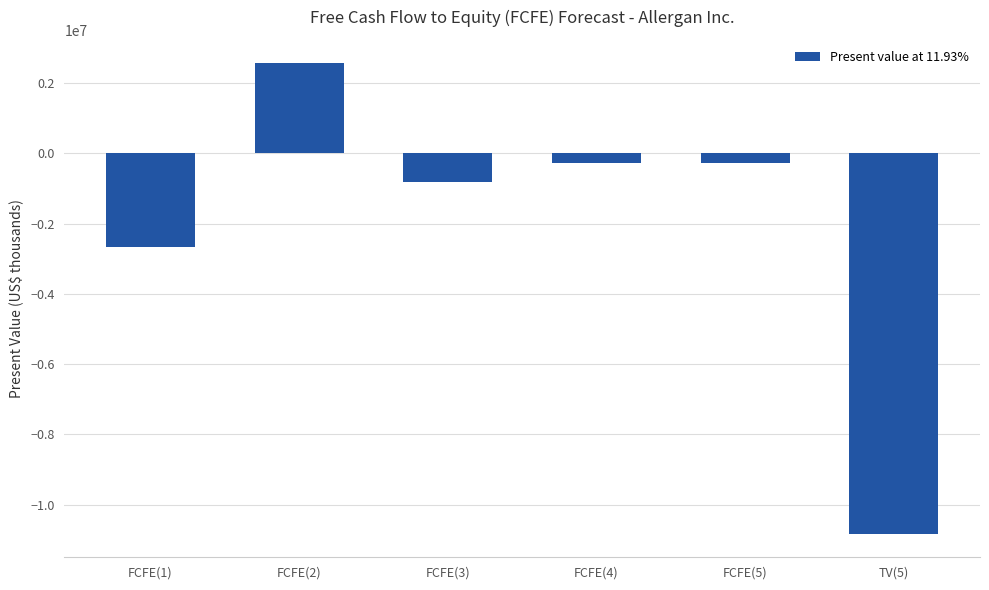

What is the value of the 4th bar from the left?

-266305